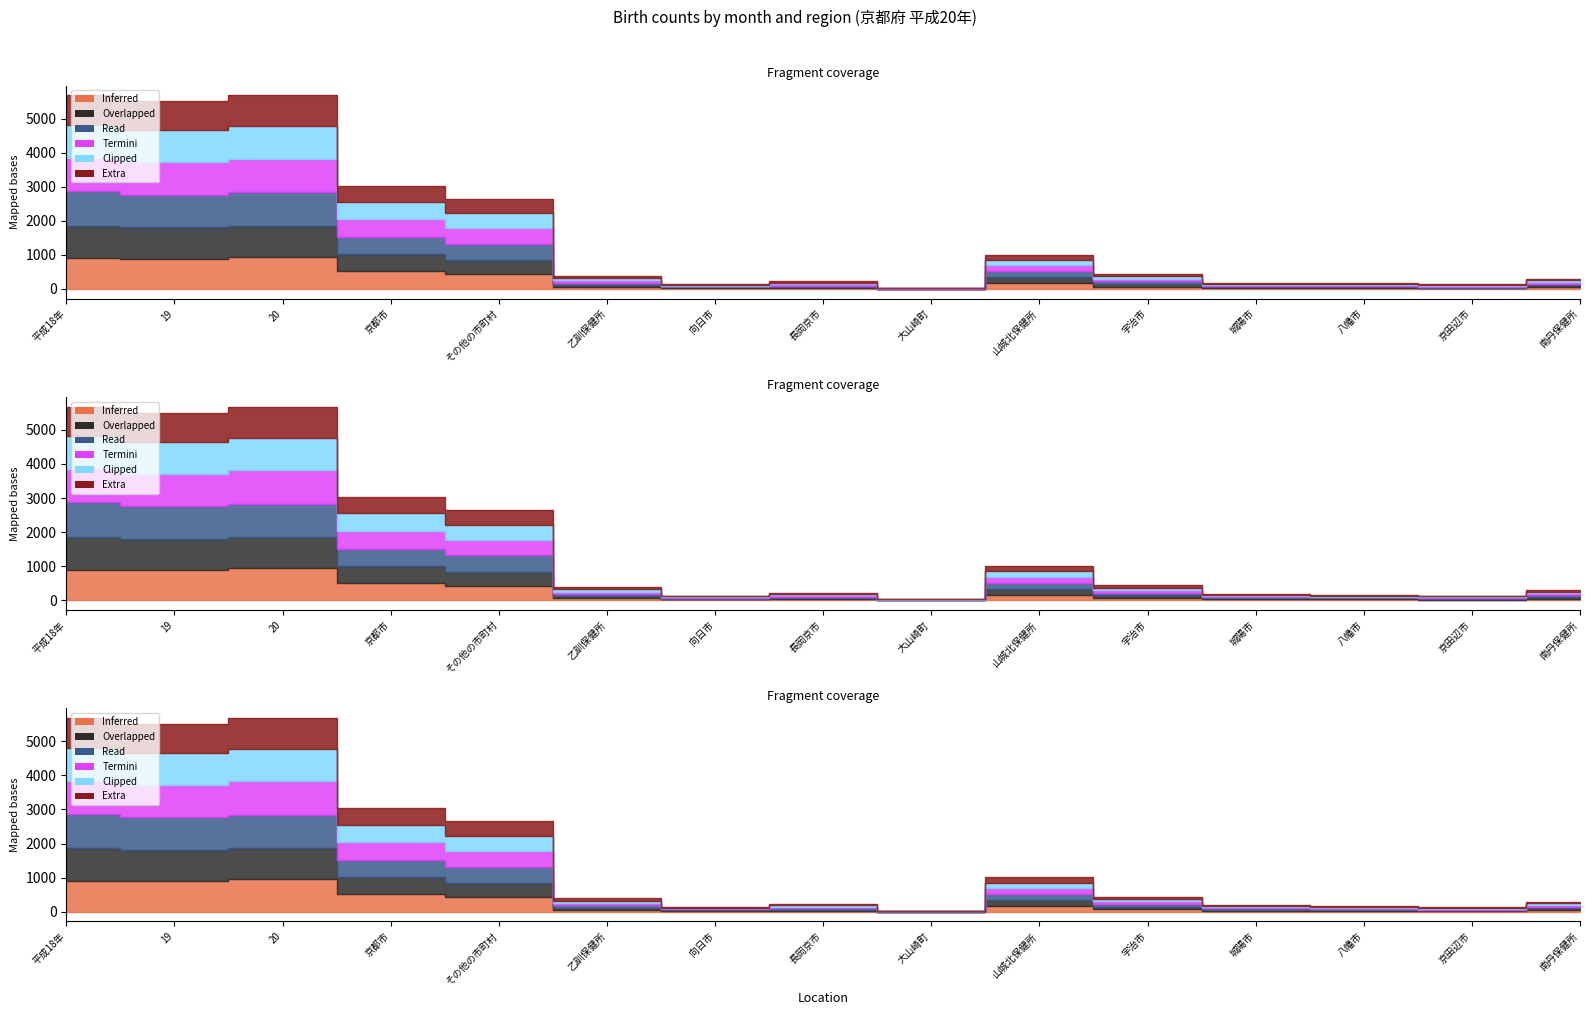

What position from the left is 京田辺市?

14